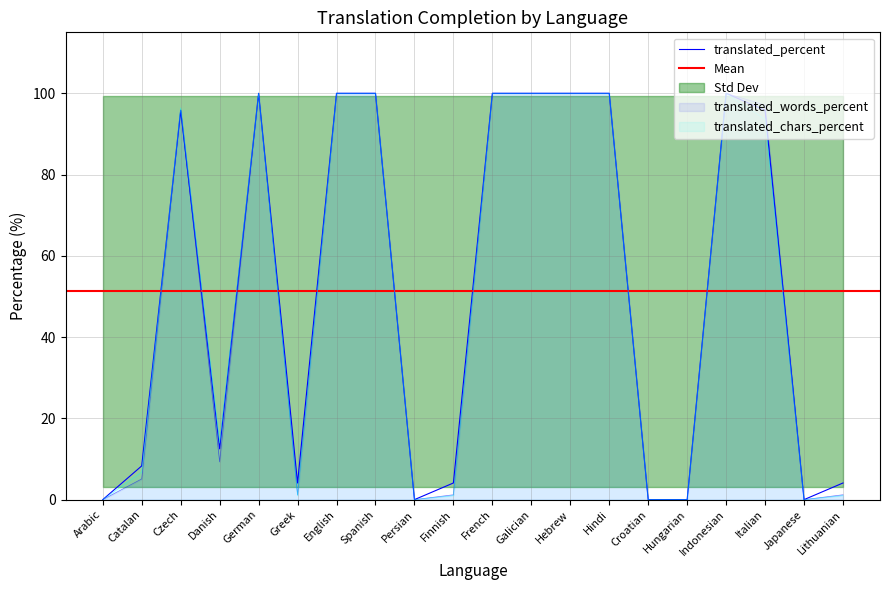

Which series has the largest total across all categories?

translated_percent